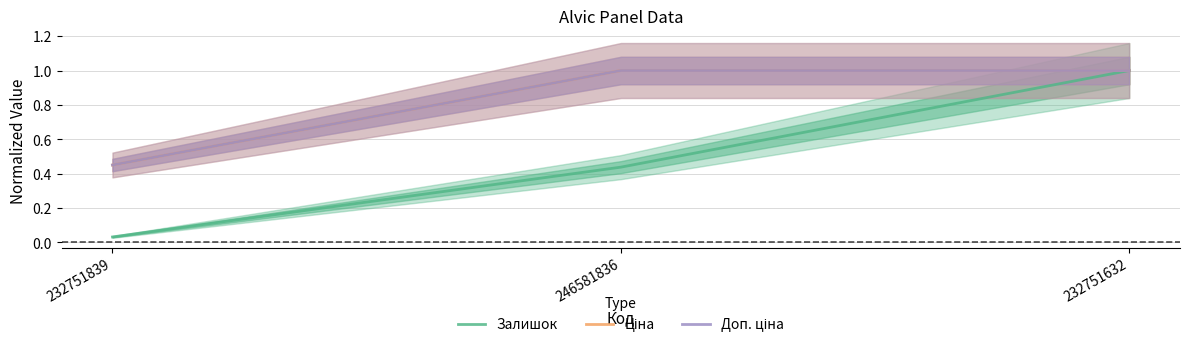

Is this an area chart (filled region under the line)?

No